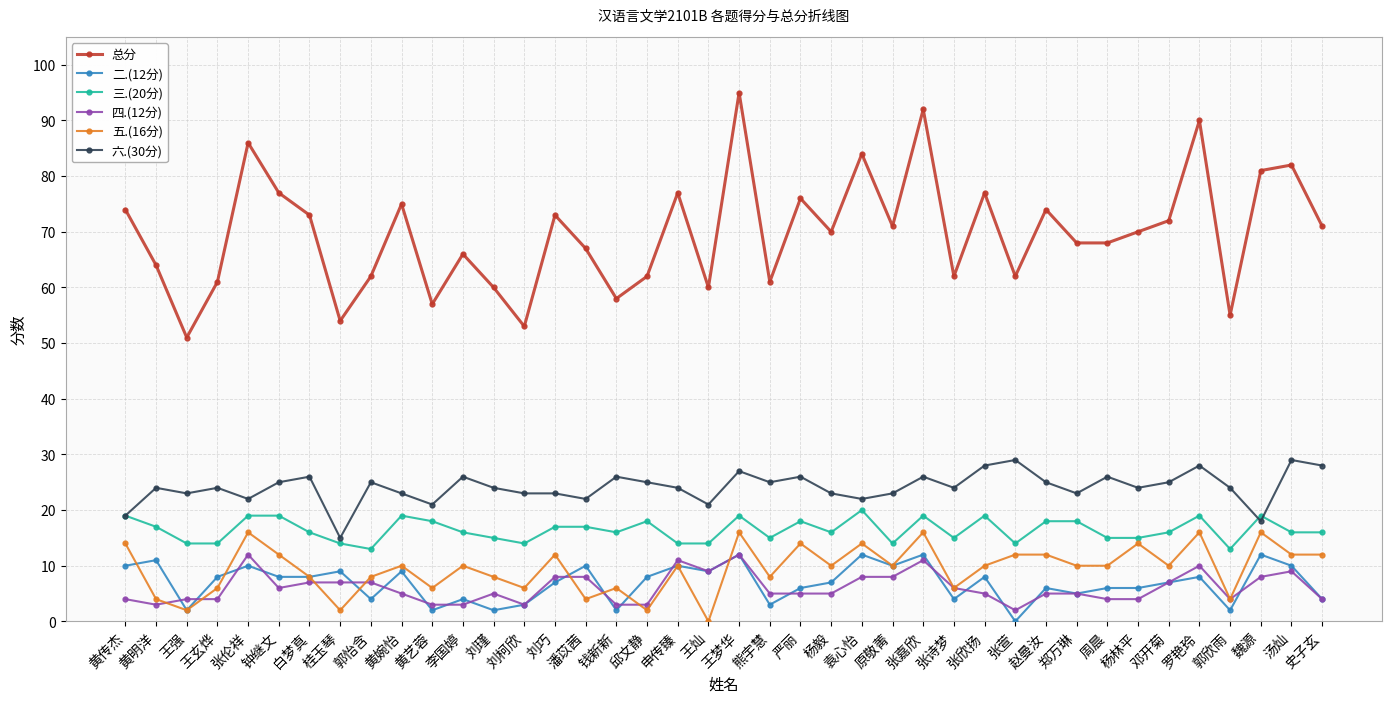

True or false: 总分 and 二.(12分) cross at least once.

False